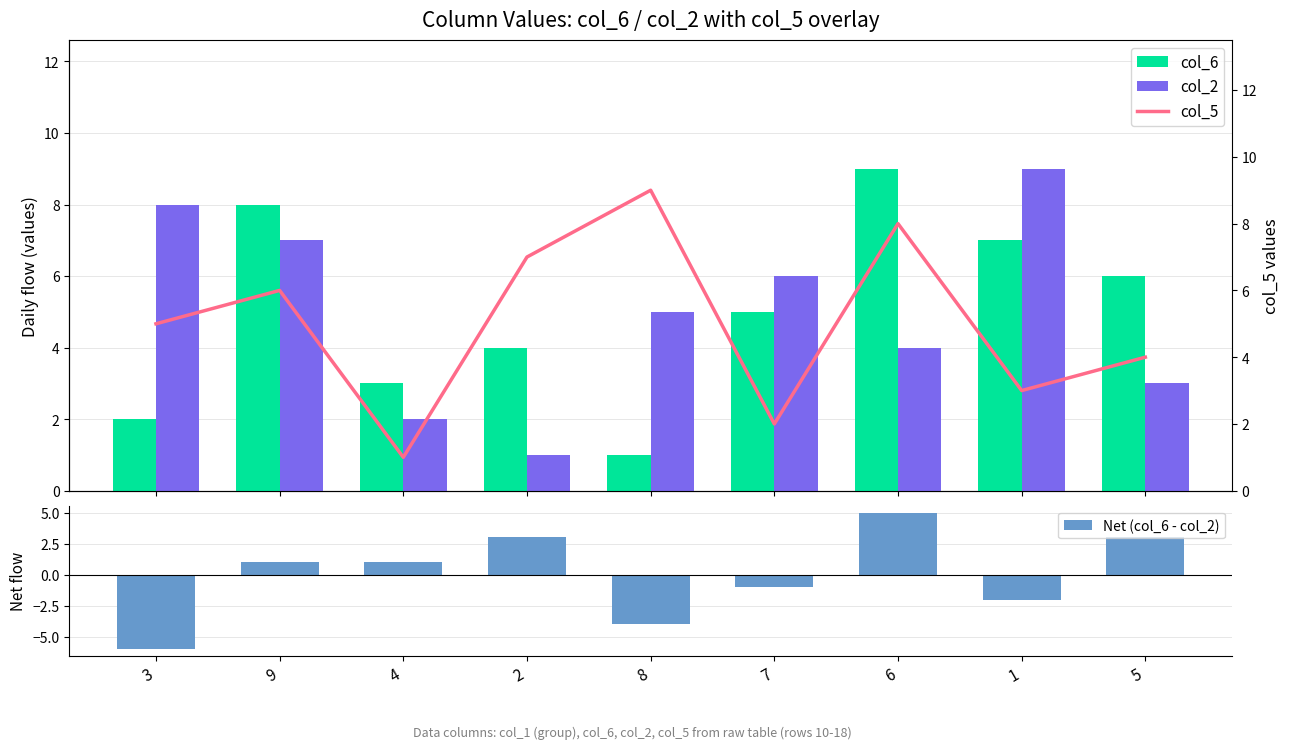

What position from the left is 6?

7